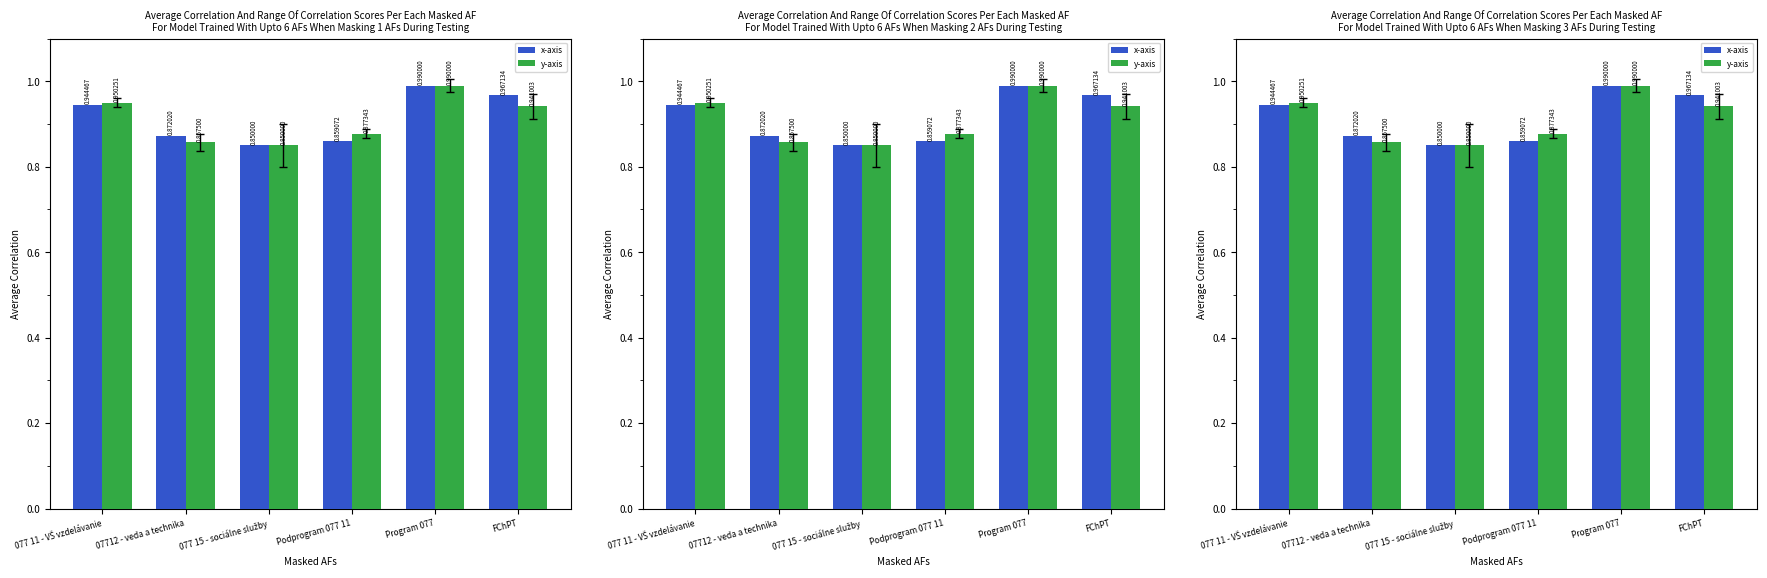

Which series has the largest total across all categories?

x-axis